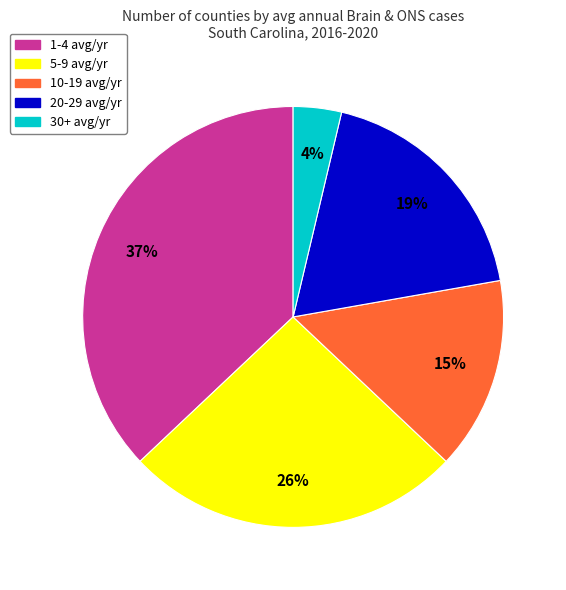

To the nearest percent, what is the difference between the largest and smallest slice percentages?

33%